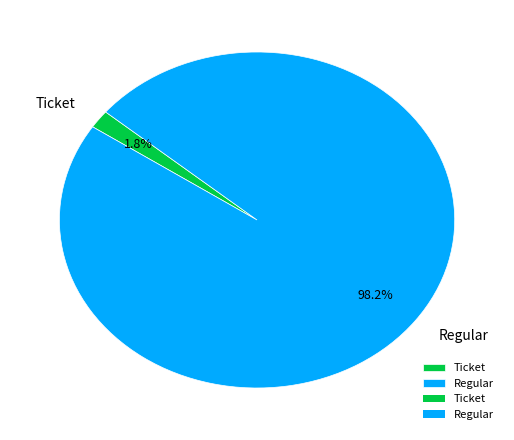

Between Ticket and Regular, which is larger?

Regular